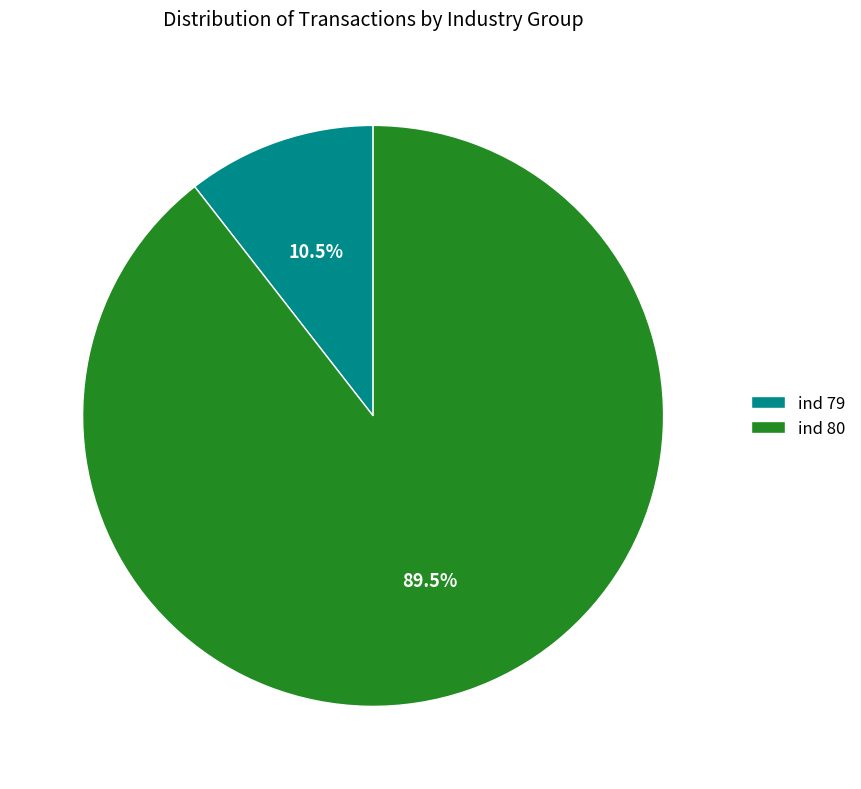

How many slices are in this pie chart?

2